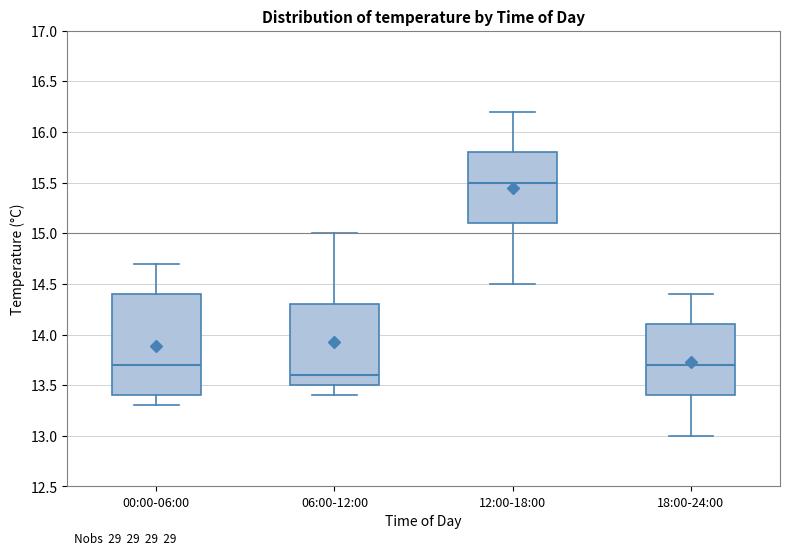

Reading left to right, transcribe this box plot: for each box, give where its median line is, the range the box spans, and where its two whiskers end, as read against the y-axis. The values are not printed on the chart, so give them approximately, as read against the axis.

00:00-06:00: median 13.7, box 13.4 to 14.4, whiskers 13.3 to 14.7
06:00-12:00: median 13.6, box 13.5 to 14.3, whiskers 13.4 to 15.0
12:00-18:00: median 15.5, box 15.1 to 15.8, whiskers 14.5 to 16.2
18:00-24:00: median 13.7, box 13.4 to 14.1, whiskers 13.0 to 14.4